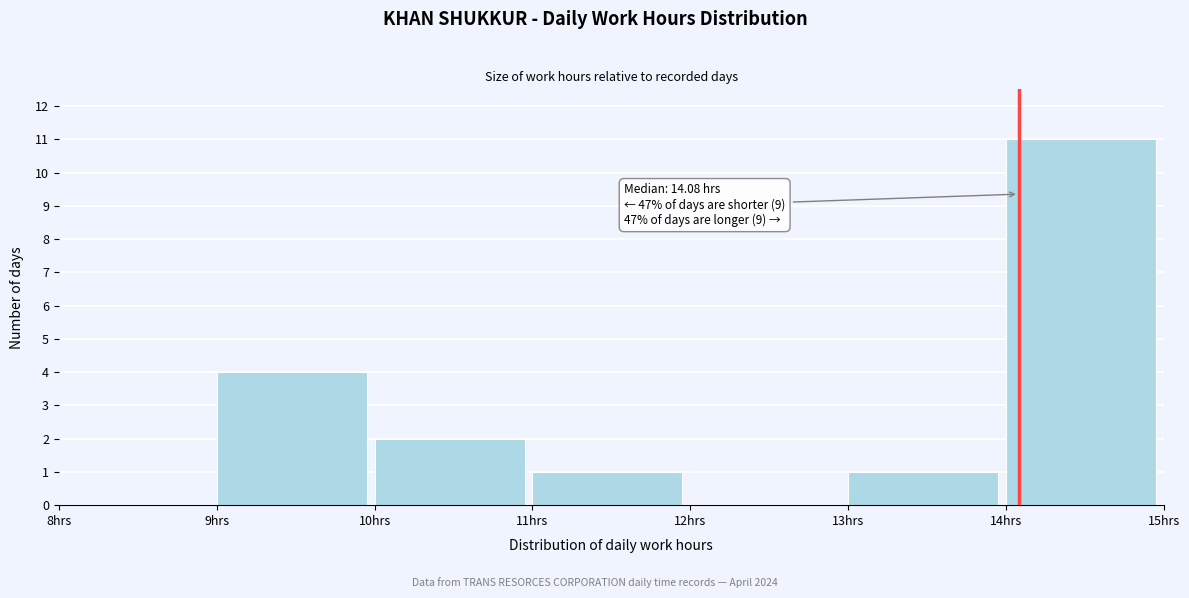

Which range on the x-axis has the tallest bar?

14 to 15